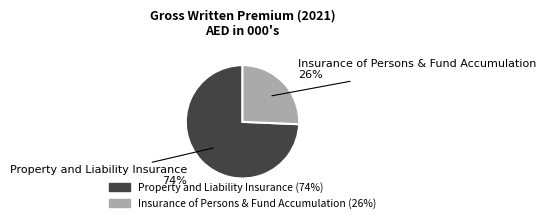

Between Property and Liability Insurance and Insurance of Persons & Fund Accumulation, which is larger?

Property and Liability Insurance